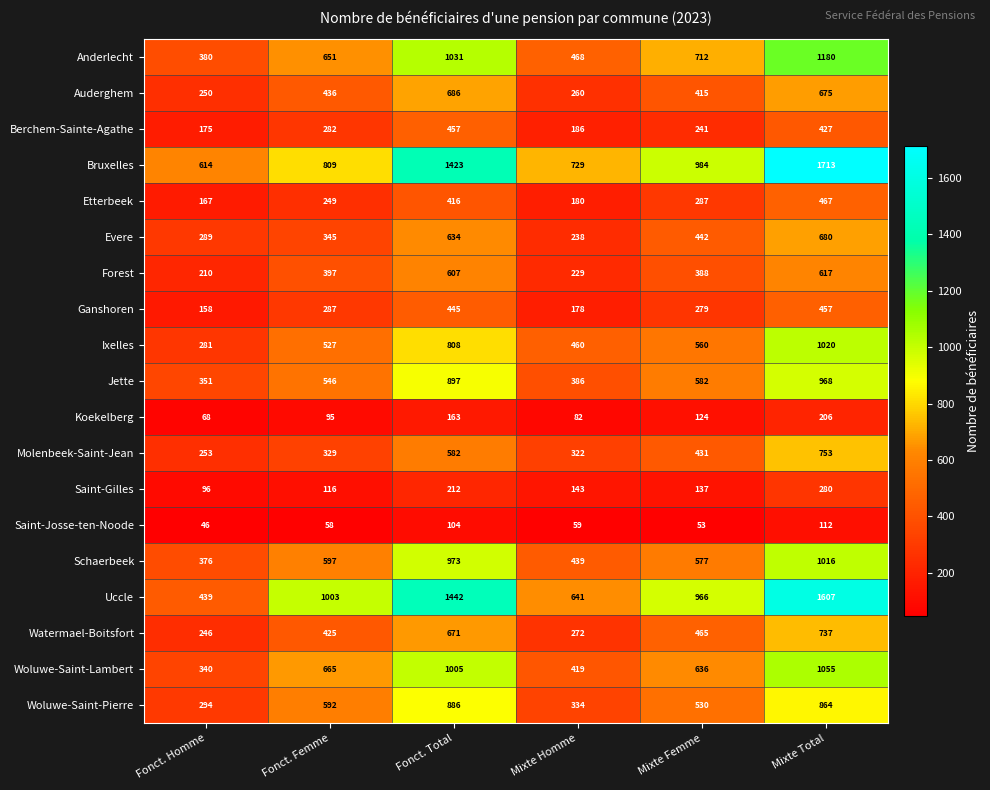

What is the total value across all series at Fonct. Homme?

5033